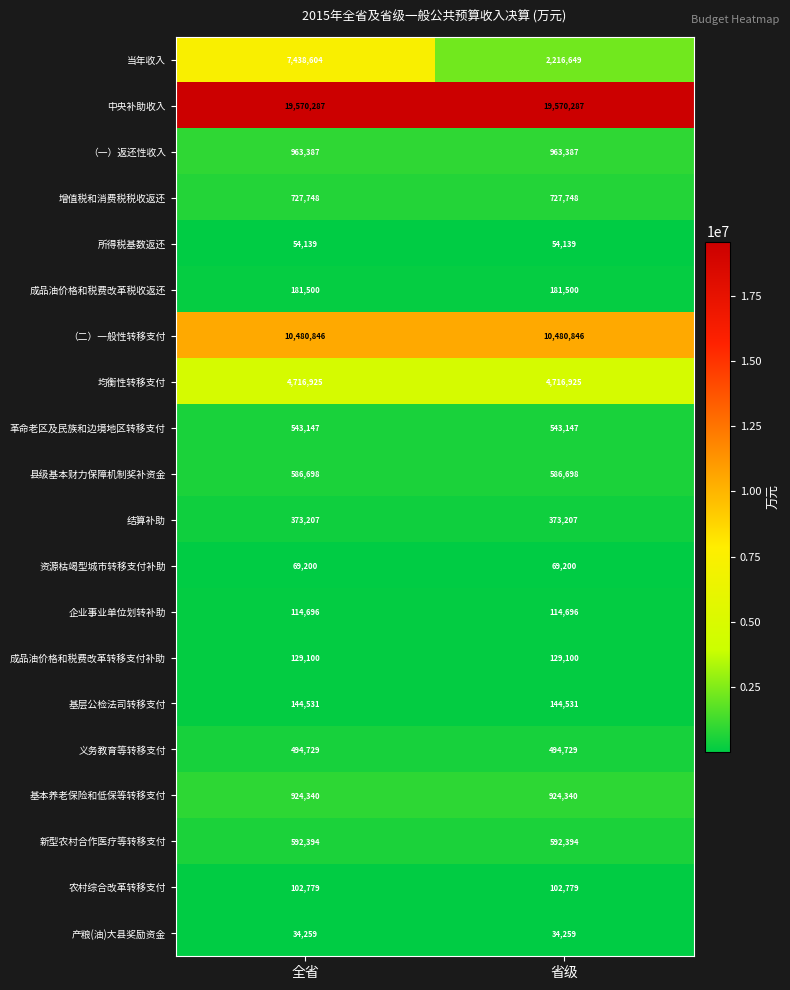

Which series has the largest range (max minus min)?

当年收入